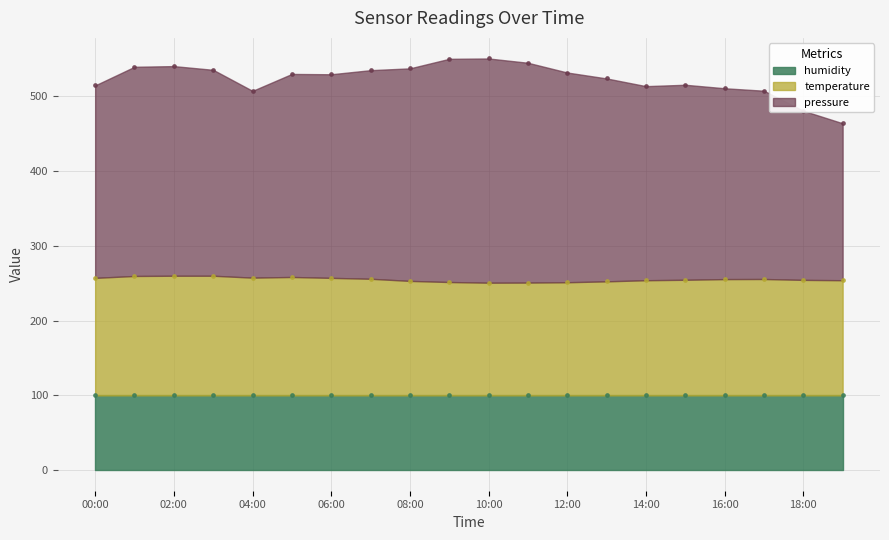

At which category is the sum across all series the highest?

09:00